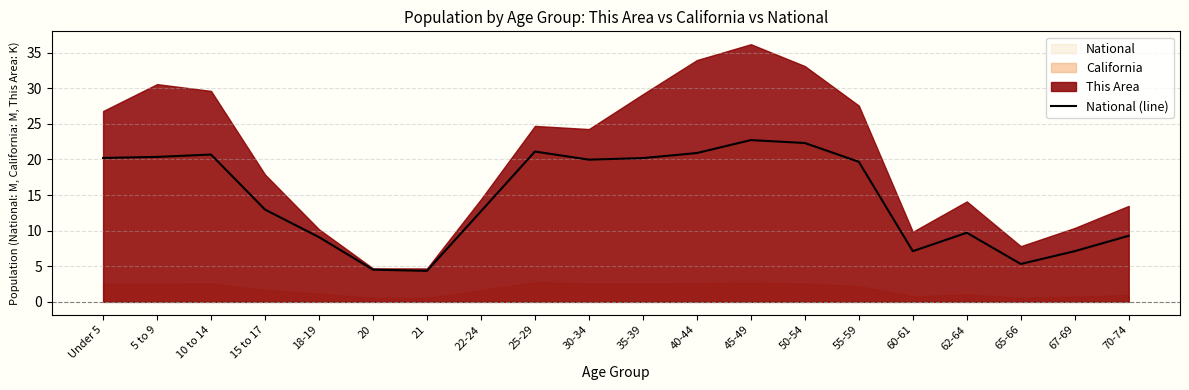

Which has a higher value, 22-24 or 18-19?

22-24